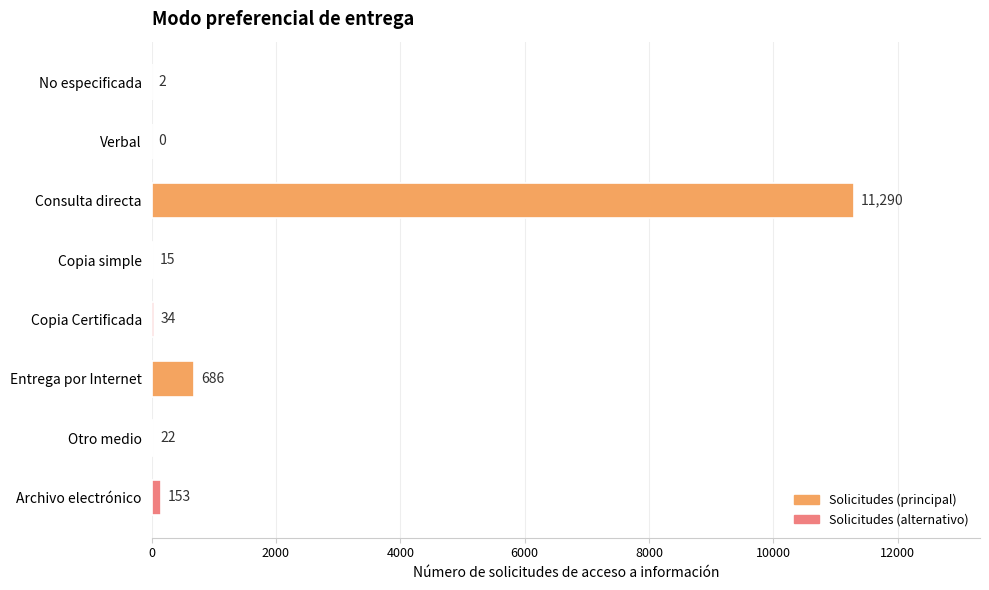

Which category has the highest value across all series?

Consulta directa